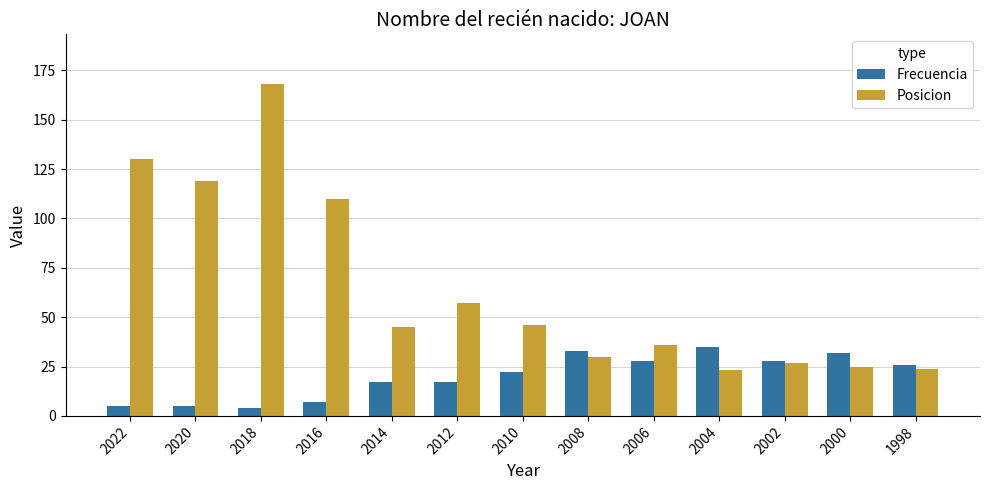

How many bars are there in total?

26